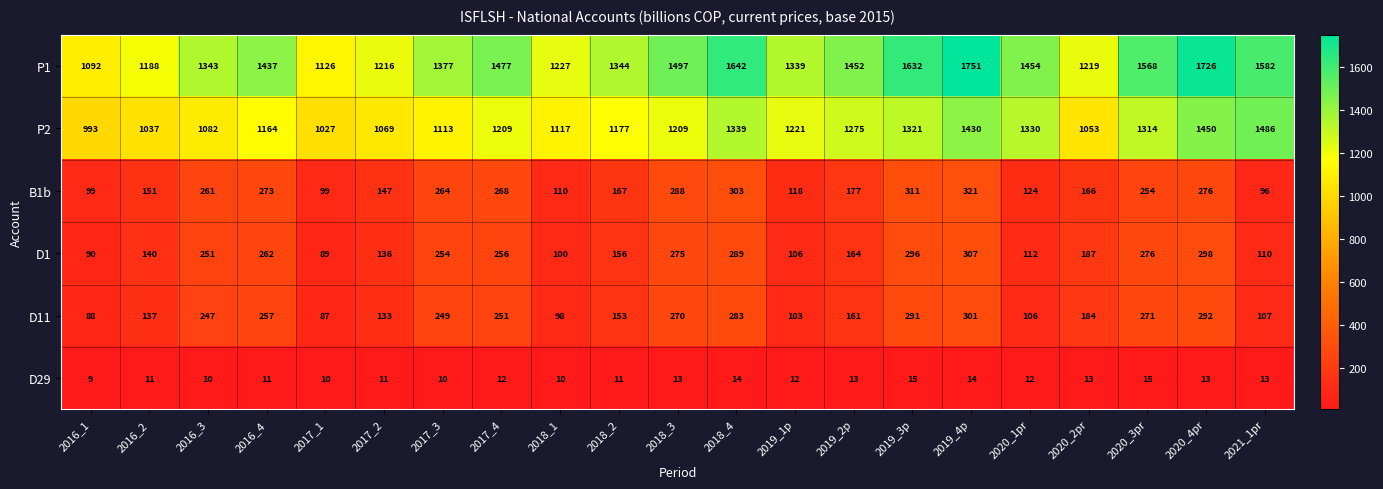

What is the greatest value displayed?

1751